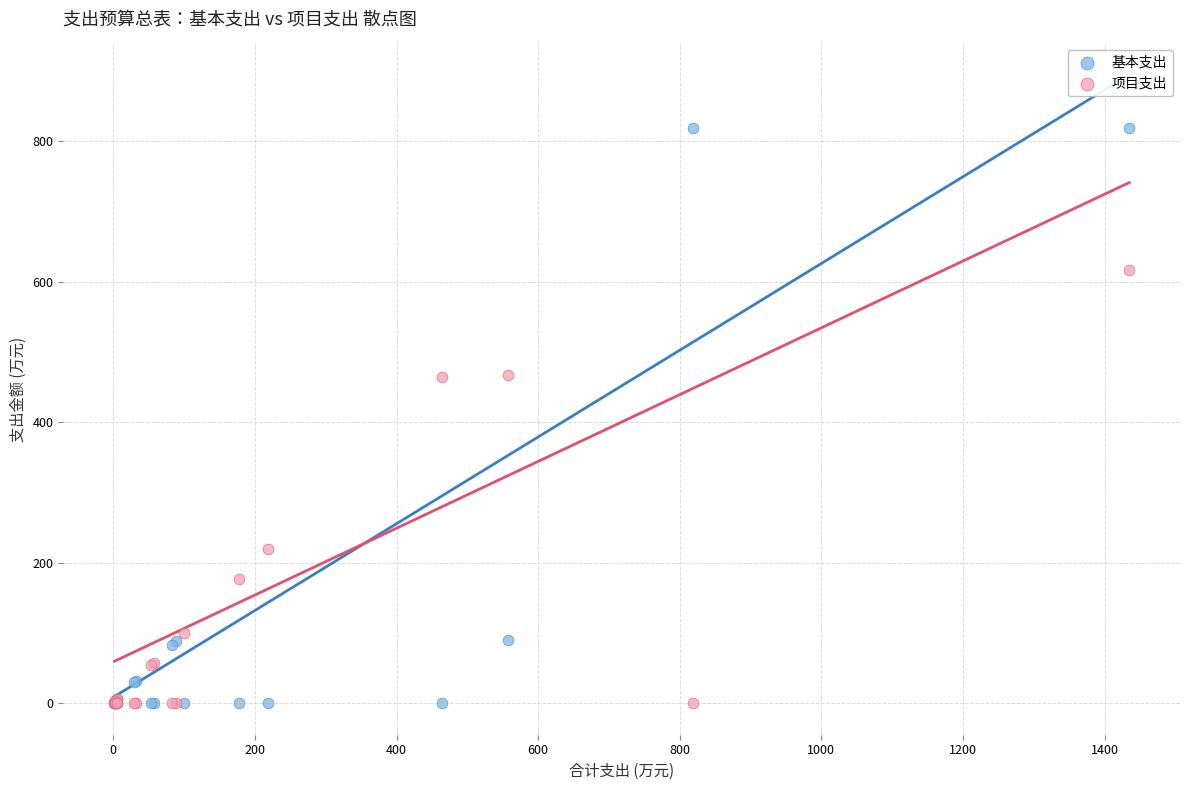

In the 项目支出 series, what Y value is closest to 307?

219.0